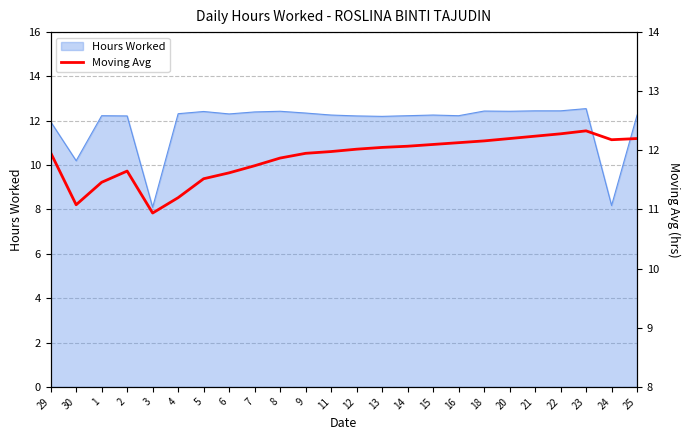

Where is the first local maximum?

2